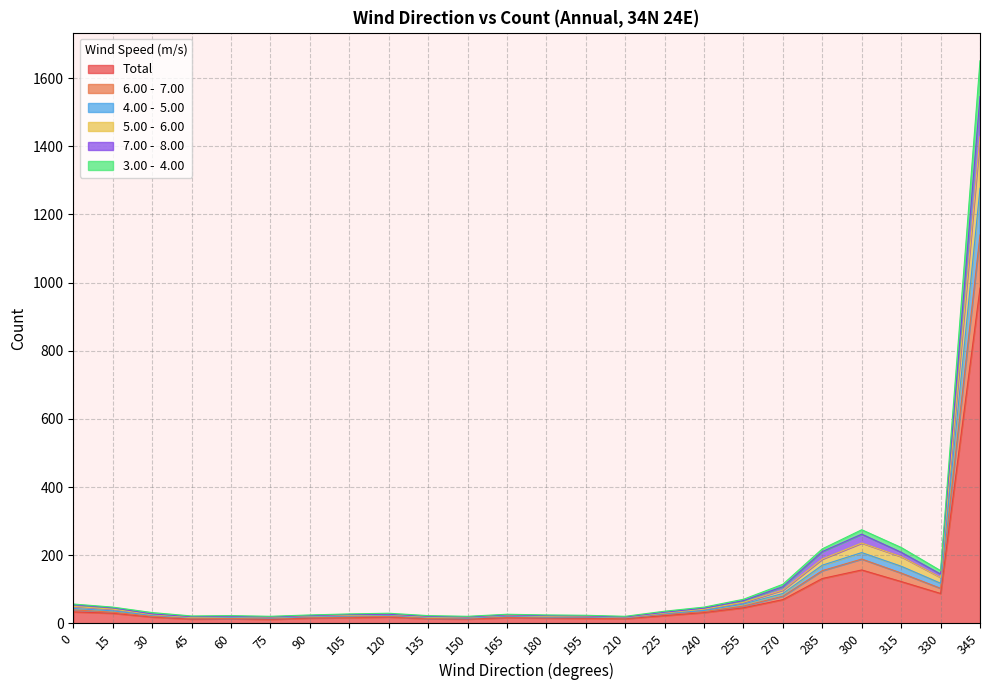

At which category does 5.00 -  6.00 reach its first local peak?

60